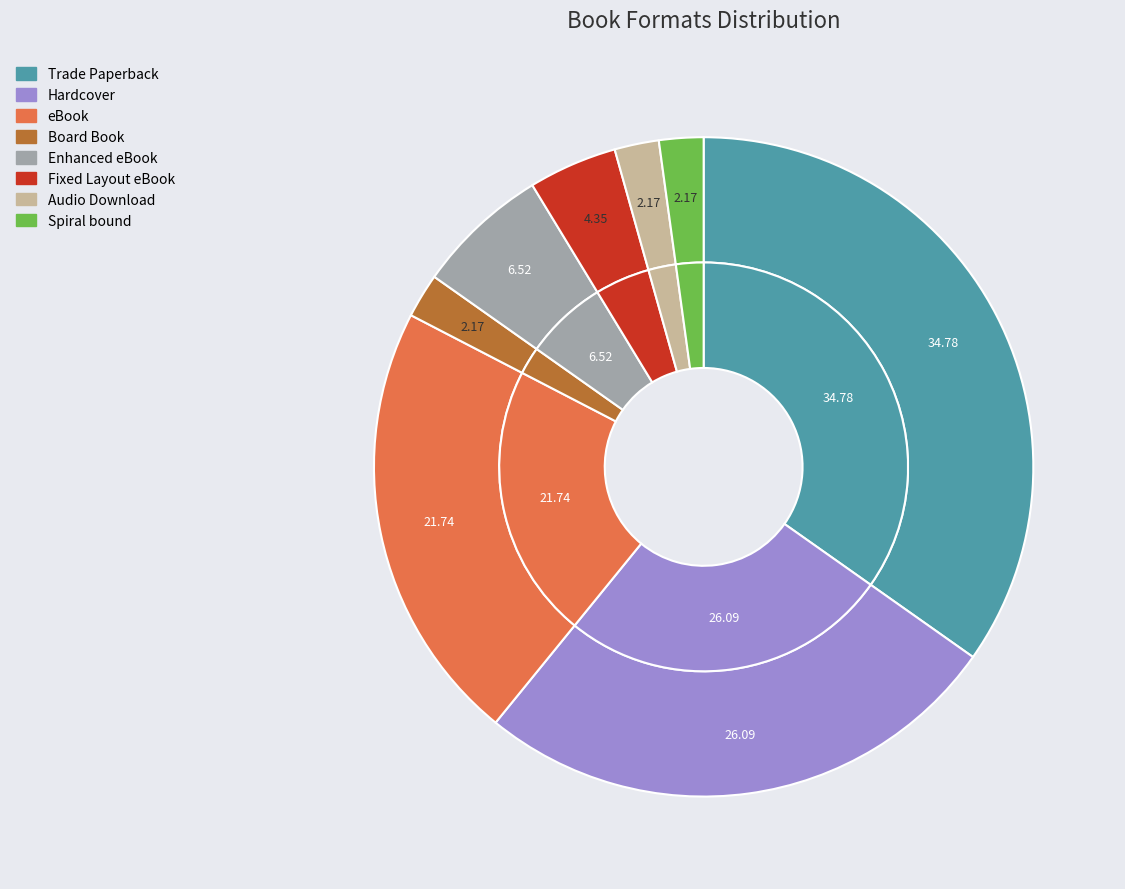

What is the ratio of the value at Hardcover to the value at Board Book?

12.0